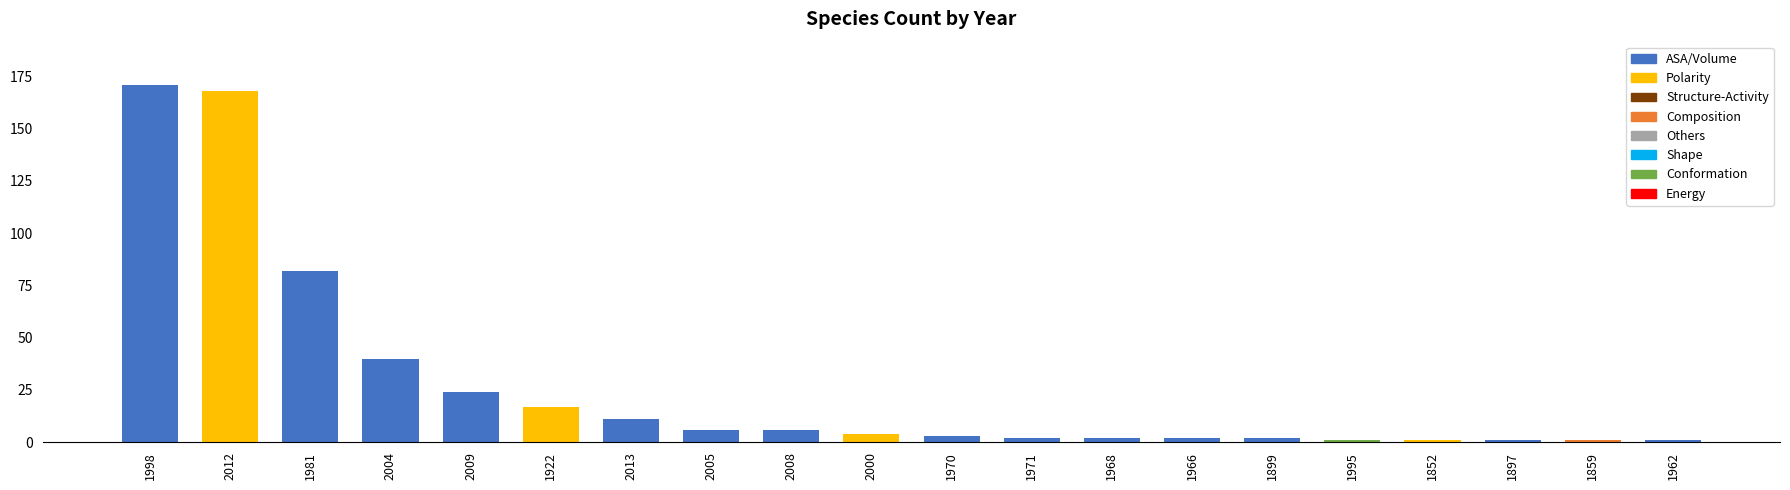

How many series are shown in this chart?

1